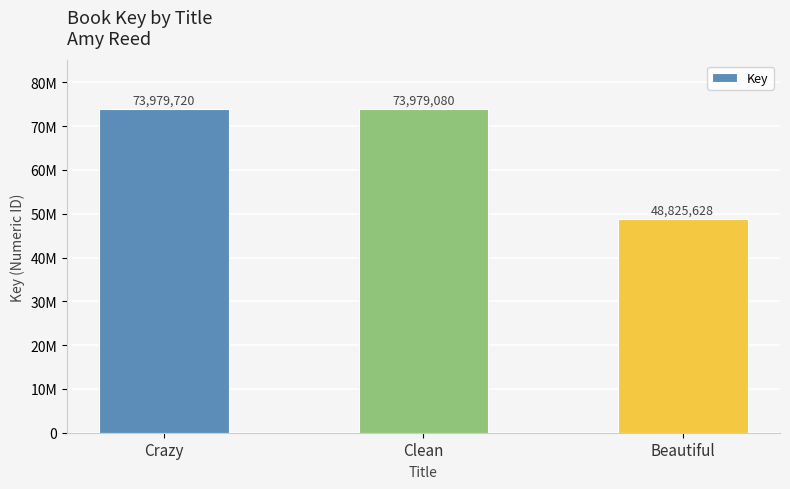

Is it true that the value at Clean is 121942667?

False